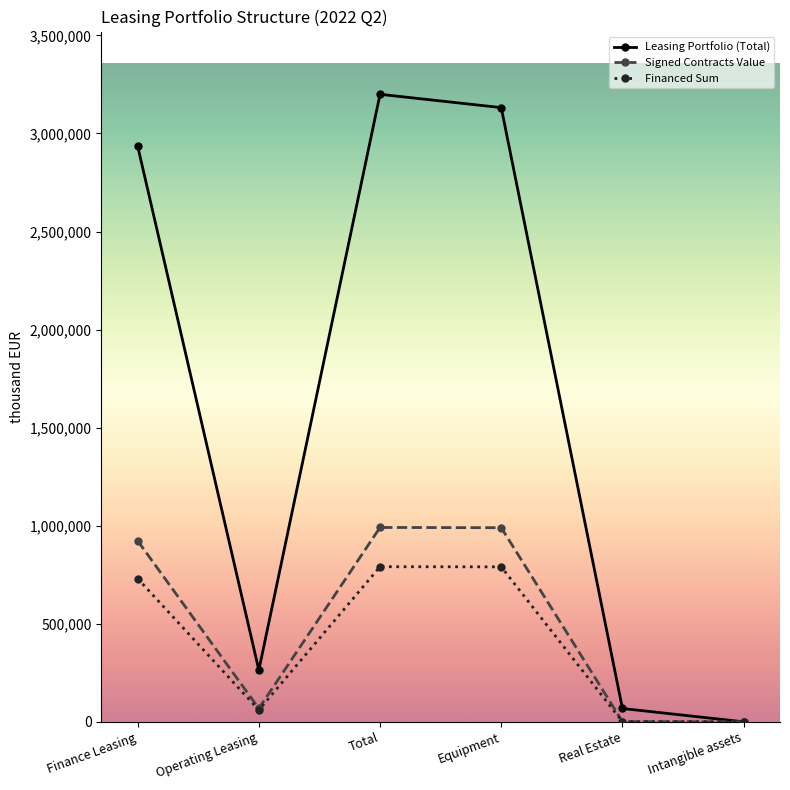

Which series changed the most between Finance Leasing and Operating Leasing?

Leasing Portfolio (Total)